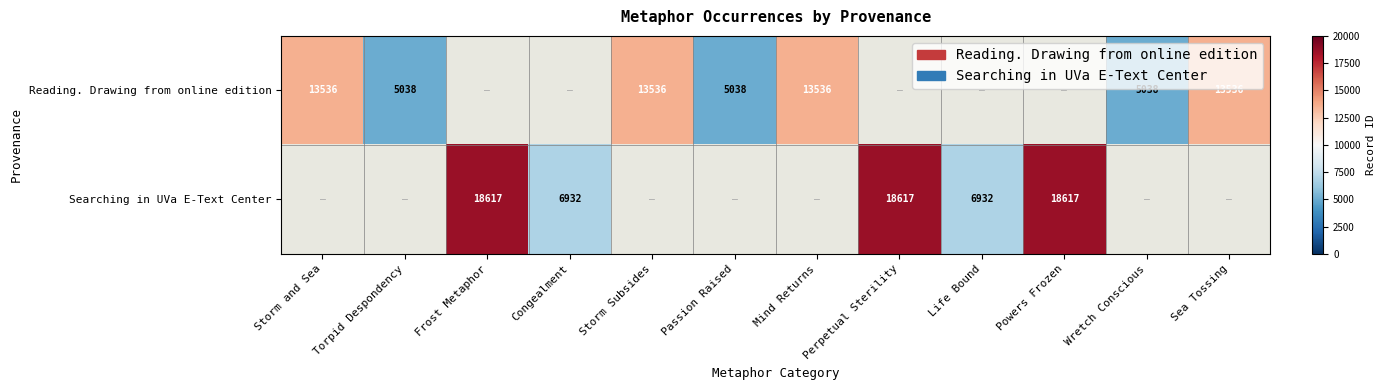

Between Sea Tossing and Powers Frozen, which is larger?

Powers Frozen